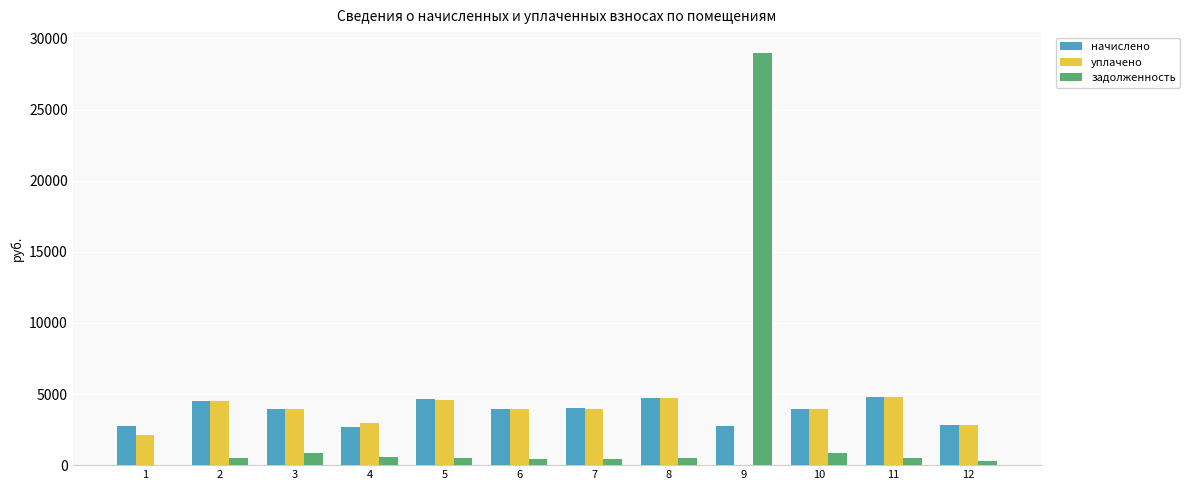

What is the difference between the уплачено values at 11 and 8?

97.3